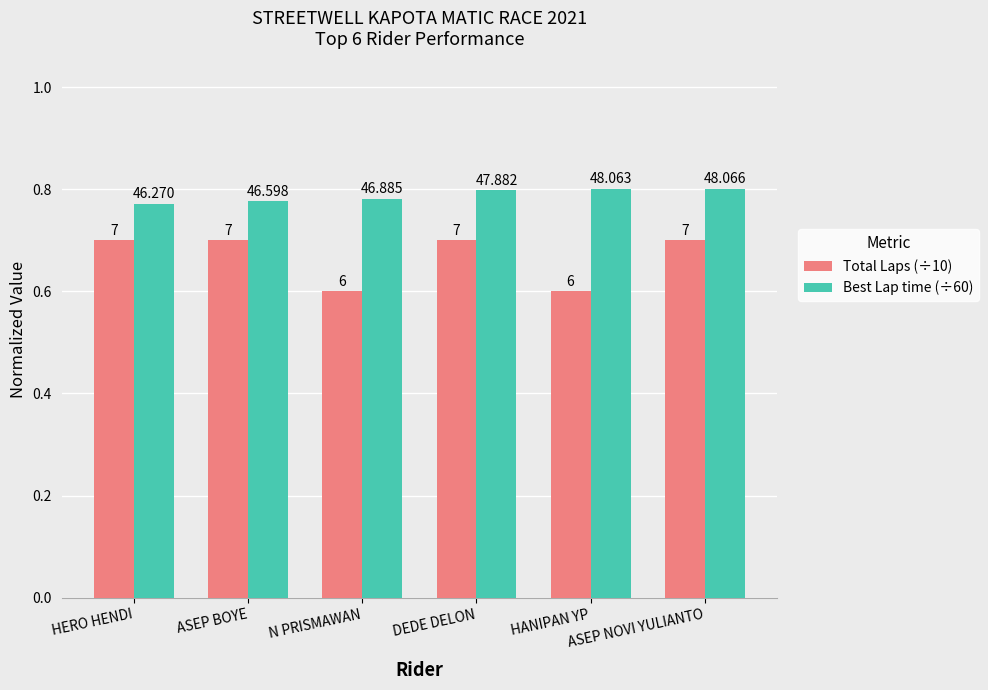

What are all the series names shown in the legend?

Total Laps (÷10), Best Lap time (÷60)